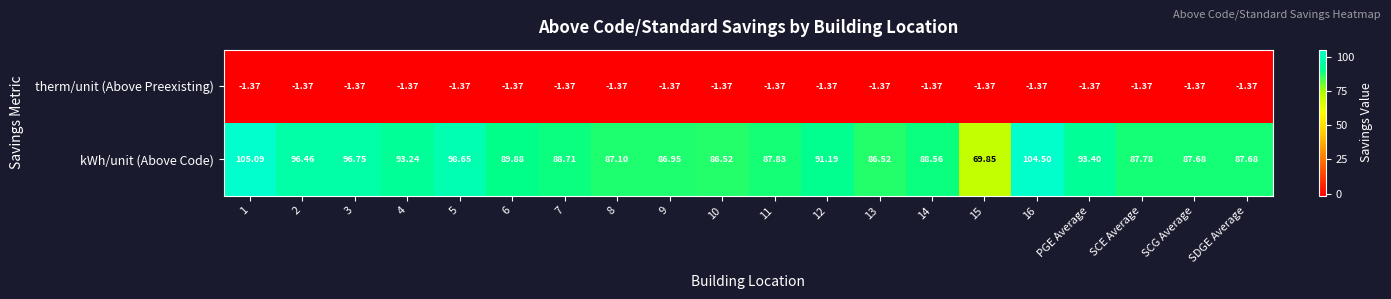

Is the value of kWh/unit (Above Code) at 16 greater than the value of therm/unit (Above Preexisting) at 2?

Yes